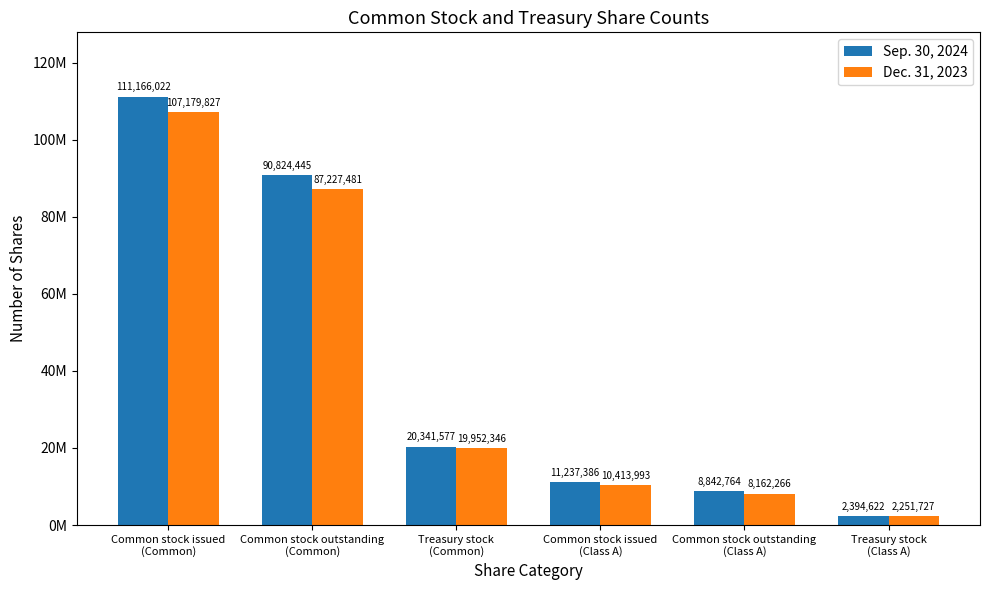

What are all the series names shown in the legend?

Sep. 30, 2024, Dec. 31, 2023